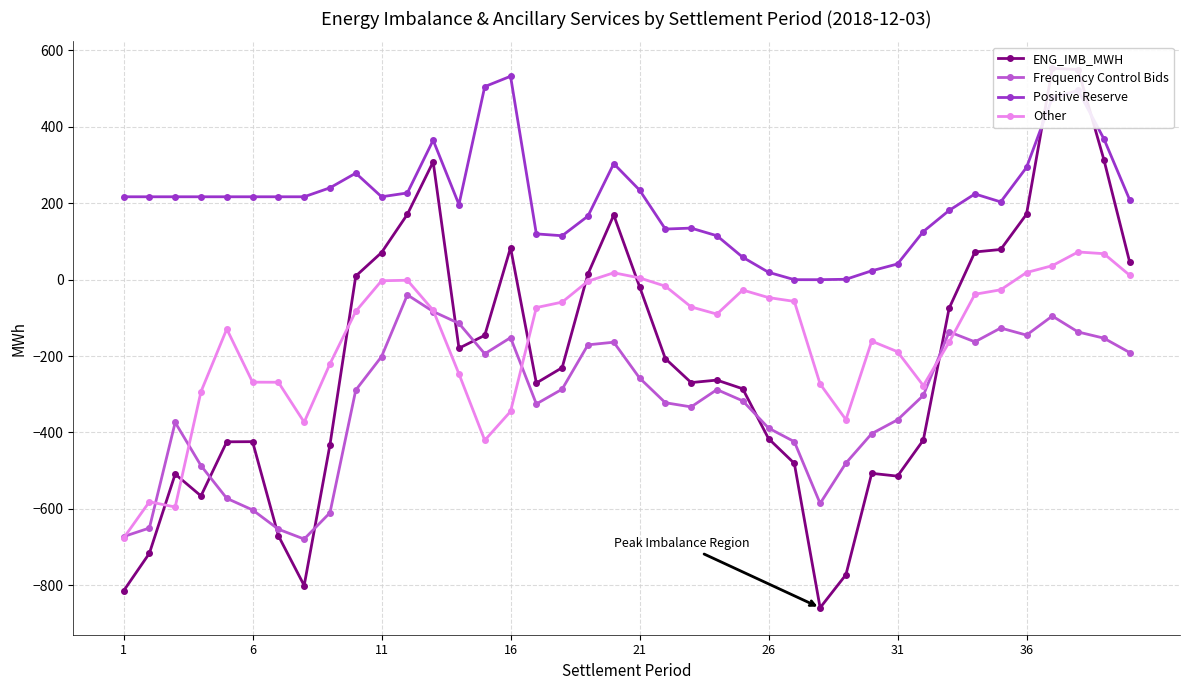

What is the lowest value of the Frequency Control Bids series?

-679.0